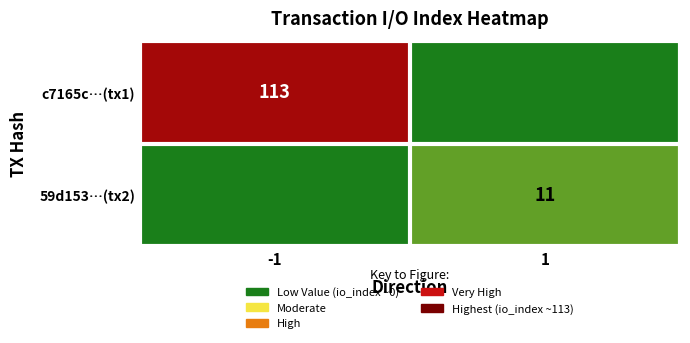

Is it true that 59d153…(tx2) equals 11 at 1?

True